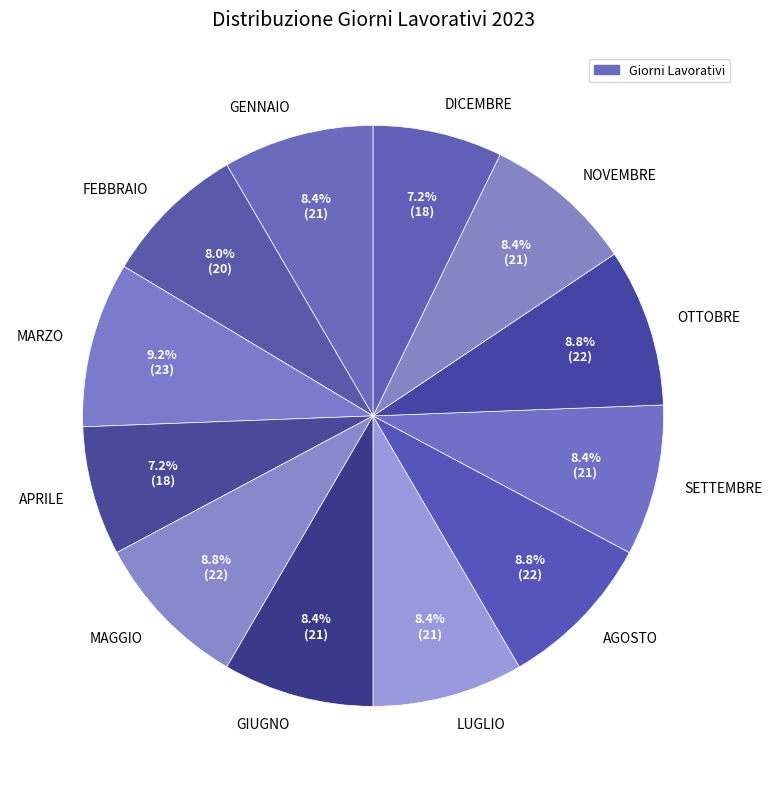

Is it true that NOVEMBRE is 1% of the pie?

False